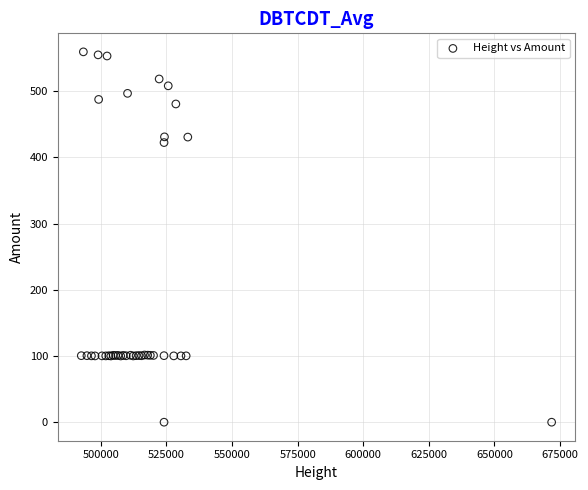

What Y value in the scatter plot is closest to 279?

422.3